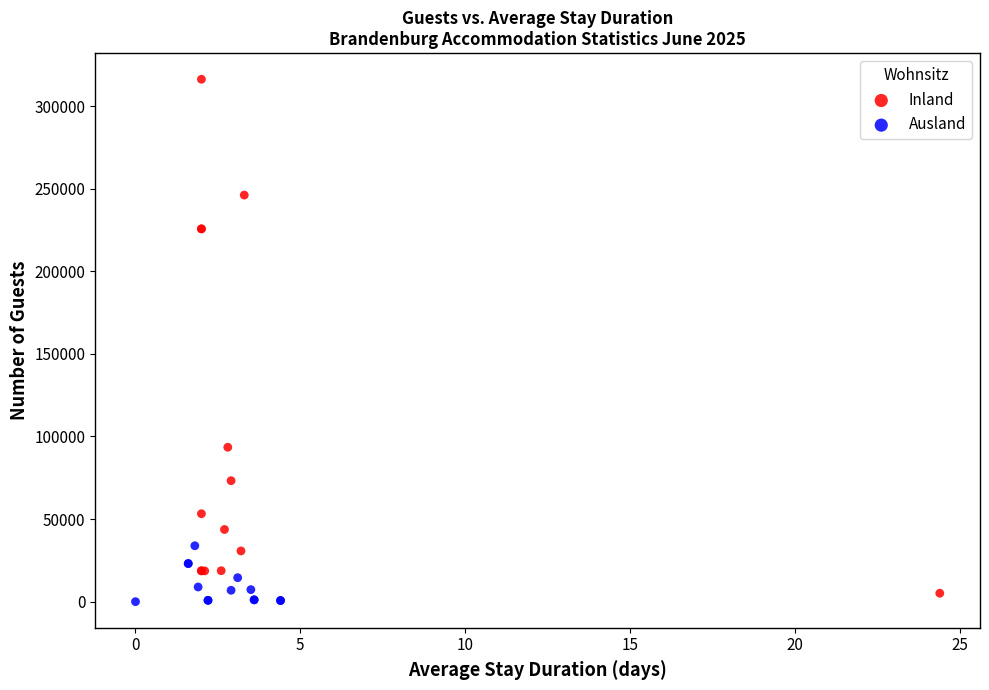

Which series reaches the maximum Y coordinate?

Inland